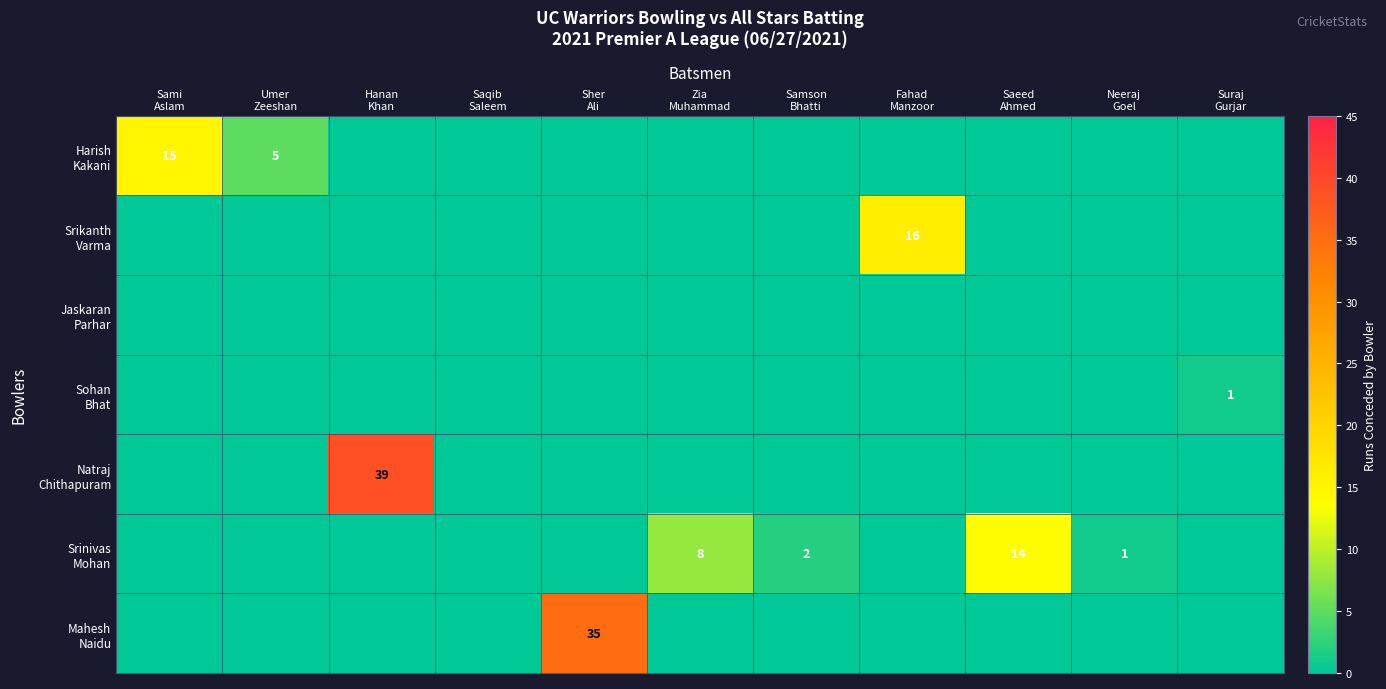

Rank the series by their maximum value, from lowest to highest.

Jaskaran Parhar, Sohan Bhat, Srinivas Mohan, Harish Kakani, Srikanth Varma, Mahesh Naidu, Natraj Chithapuram